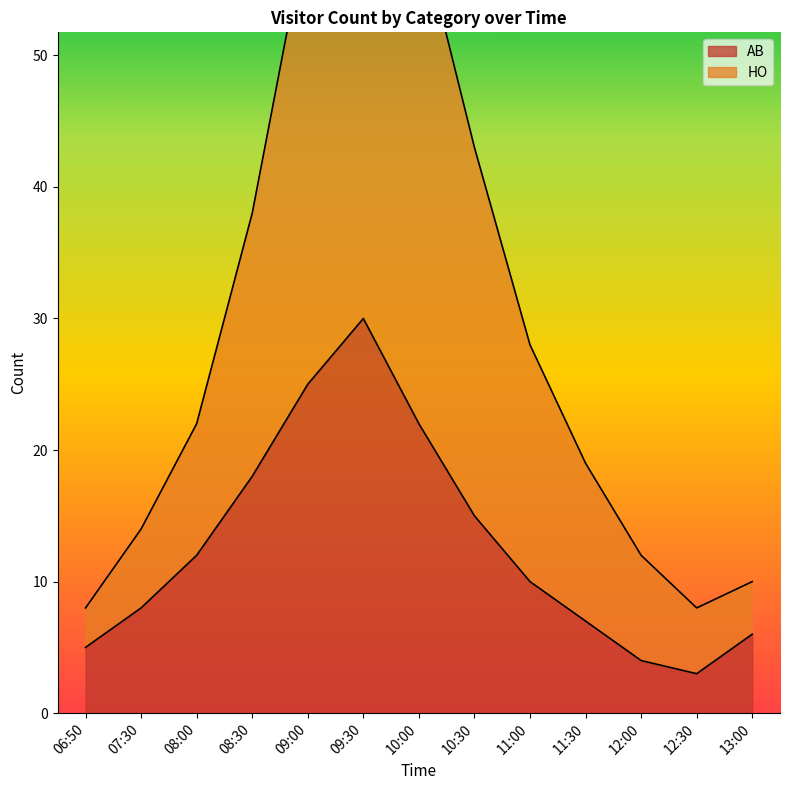

True or false: HO and AB intersect in this chart.

False